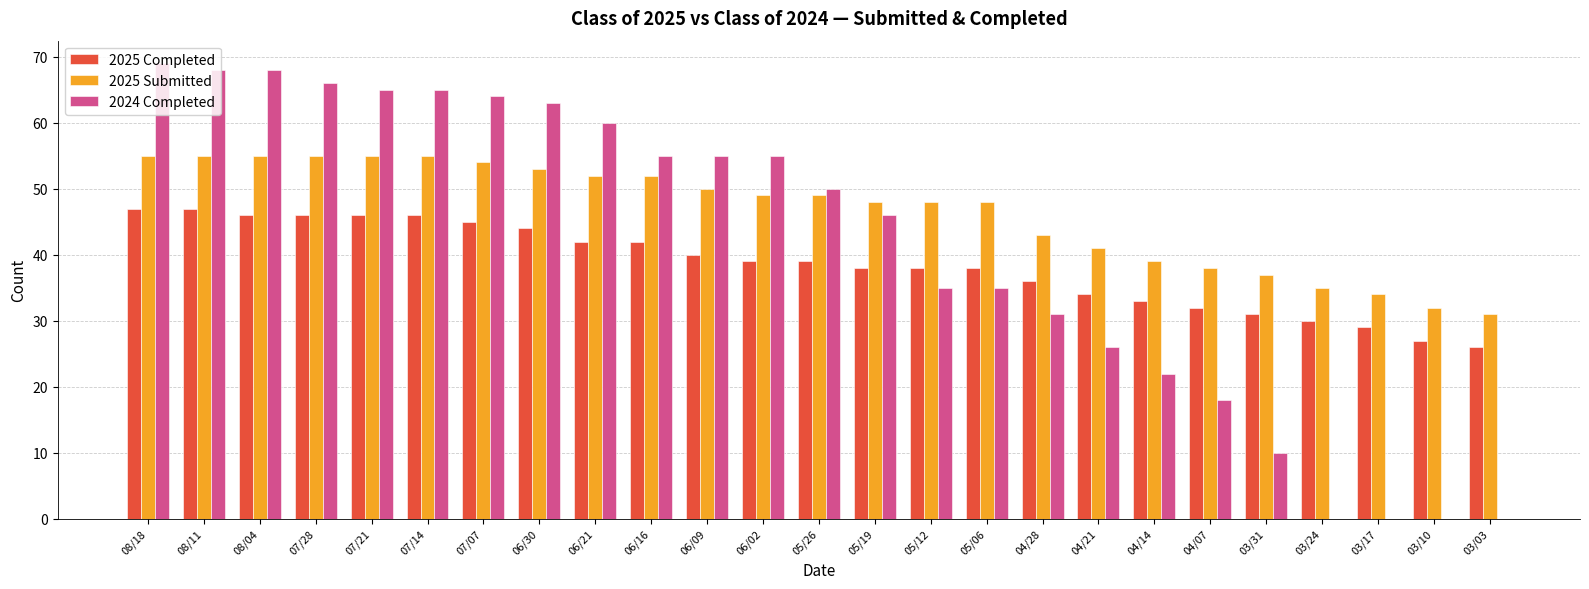

What is the sum of all 2024 Completed values?

1026